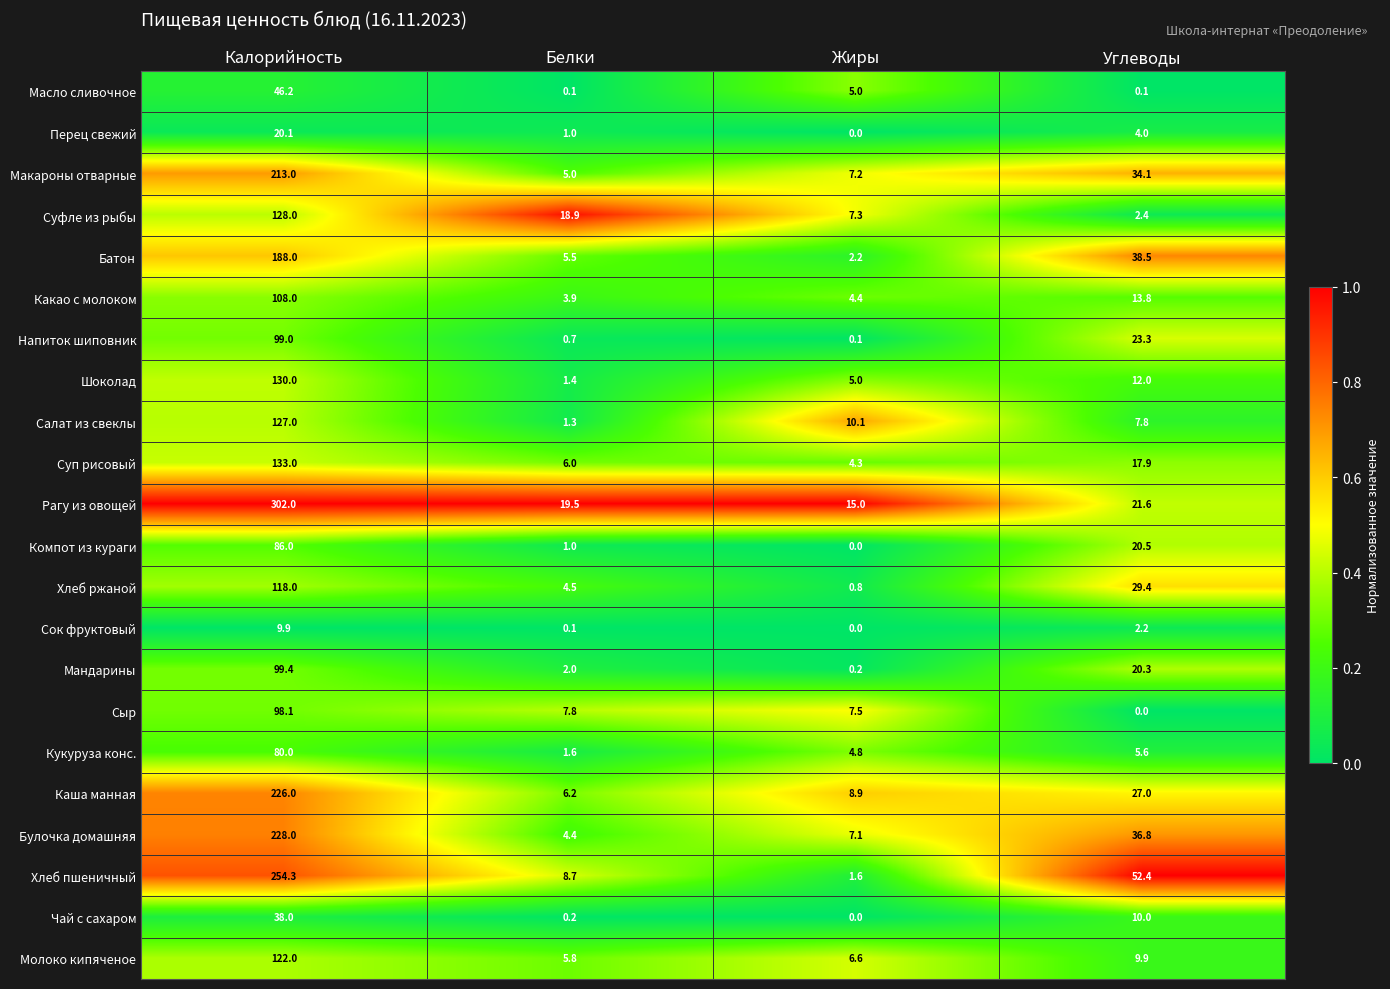

What is the difference between the Булочка домашняя values at Белки and Калорийность?

223.6